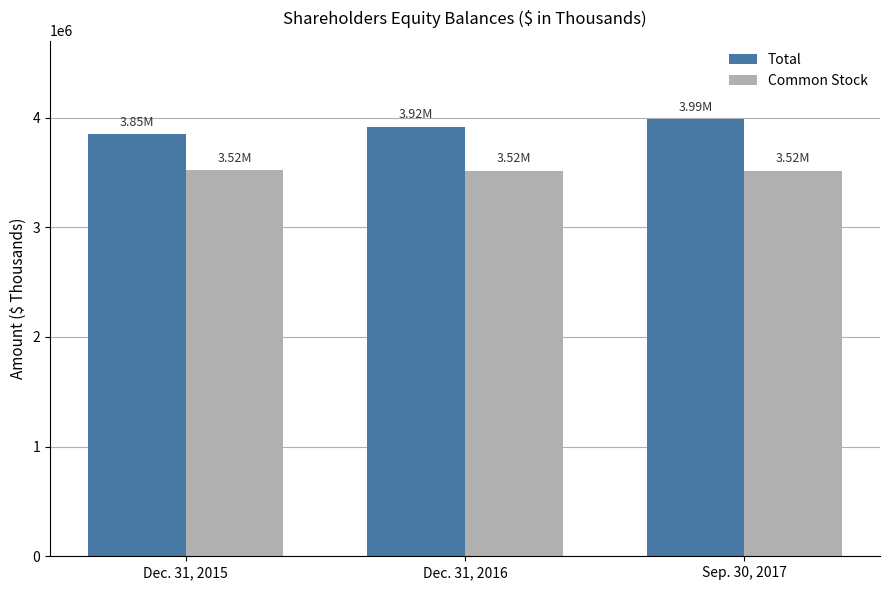

What is the label of the 3rd bar from the right?

Dec. 31, 2015